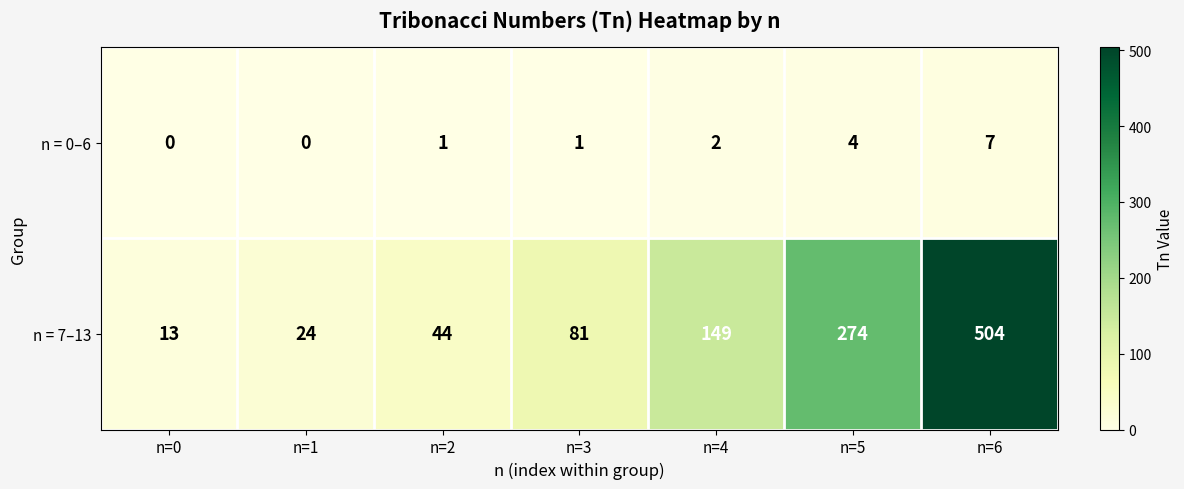

How many data points does each series have?

7